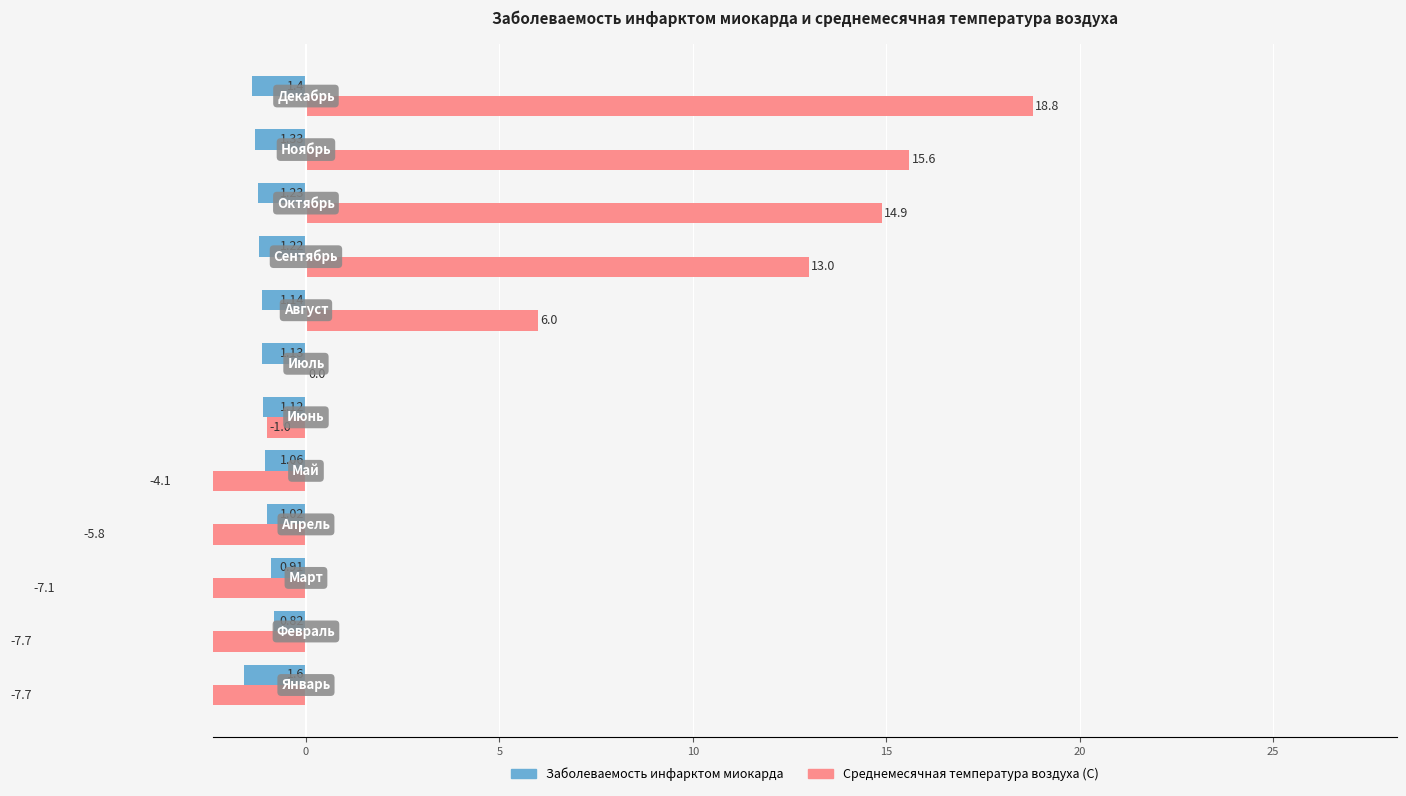

Rank the series by their maximum value, from highest to lowest.

Среднемесячная температура воздуха (С), Заболеваемость инфарктом миокарда (на 10000 жителей)